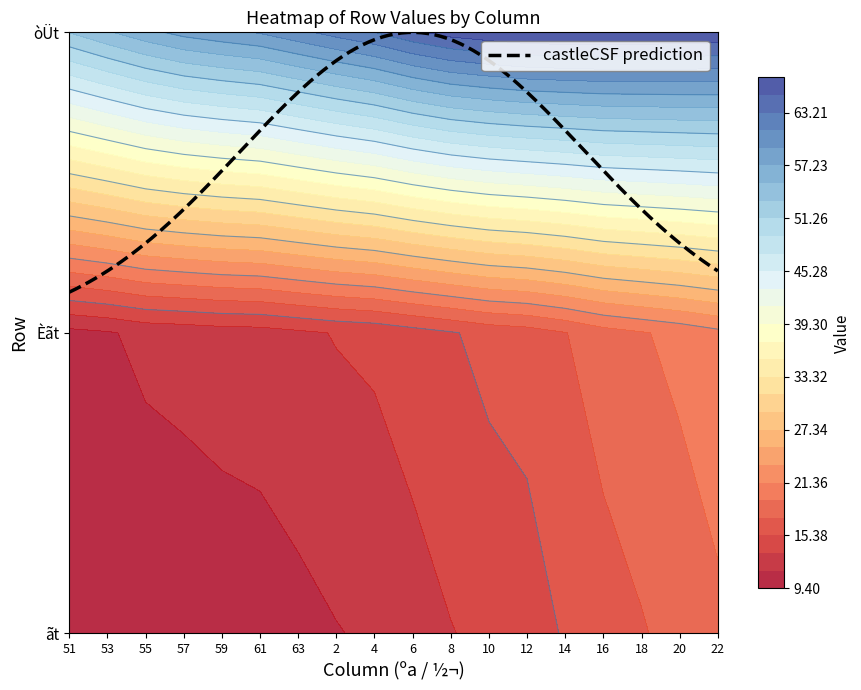

Reading right to left, extract all data points from this chart.

ãt: 18.9	18.1	17.2	16.4	15.6	14.3	13.9	13.3	12.5	11.7	11.3	10.8	10.4	10.2	10.0	9.7	9.5	9.4
Èãt: 20.8	19.9	19.2	18.5	17.3	16.4	16.0	15.2	14.5	13.8	13.5	13.0	12.5	12.4	12.1	11.9	11.2	10.8
òÜt: 66.8	67.0	67.1	67.2	67.2	67.1	66.6	66.0	64.8	63.2	62.0	60.7	59.4	58.7	57.9	56.6	55.0	53.3